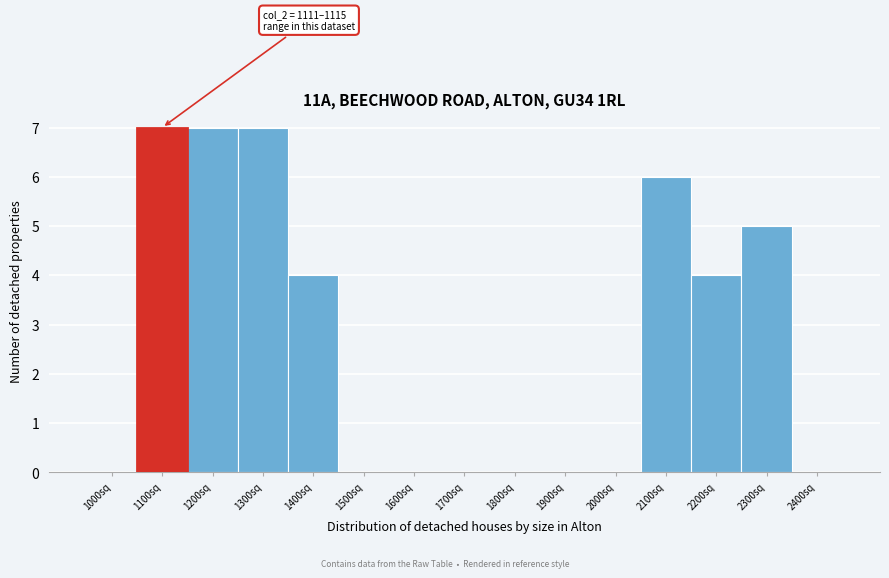

Reading left to right, list all the values displayed in this chart.

1000sq=0	1100sq=7	1200sq=7	1300sq=7	1400sq=4	1500sq=0	1600sq=0	1700sq=0	1800sq=0	1900sq=0	2000sq=0	2100sq=6	2200sq=4	2300sq=5	2400sq=0